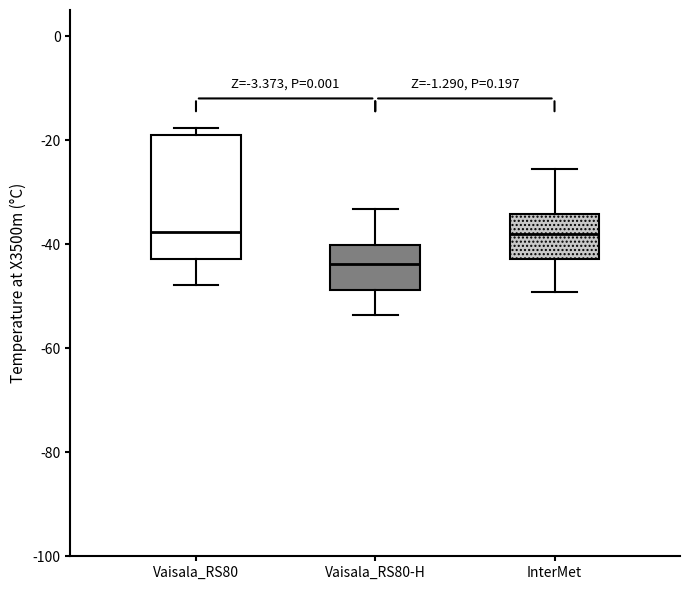

Which box is the tallest, from its lower edge to its upper edge?

Vaisala_RS80